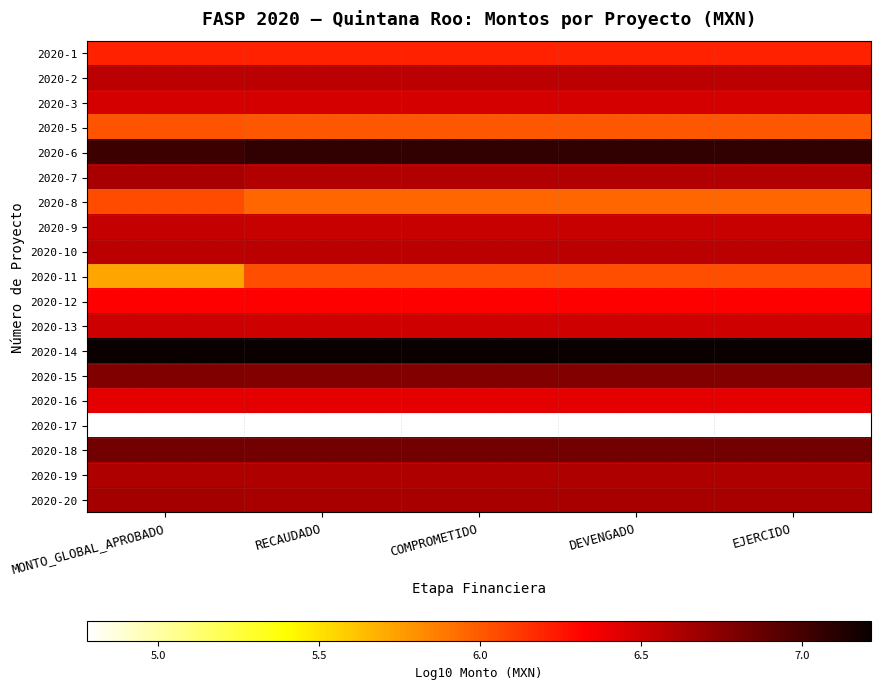

At which category does the chart reach its peak across all series?

MONTO_GLOBAL_APROBADO